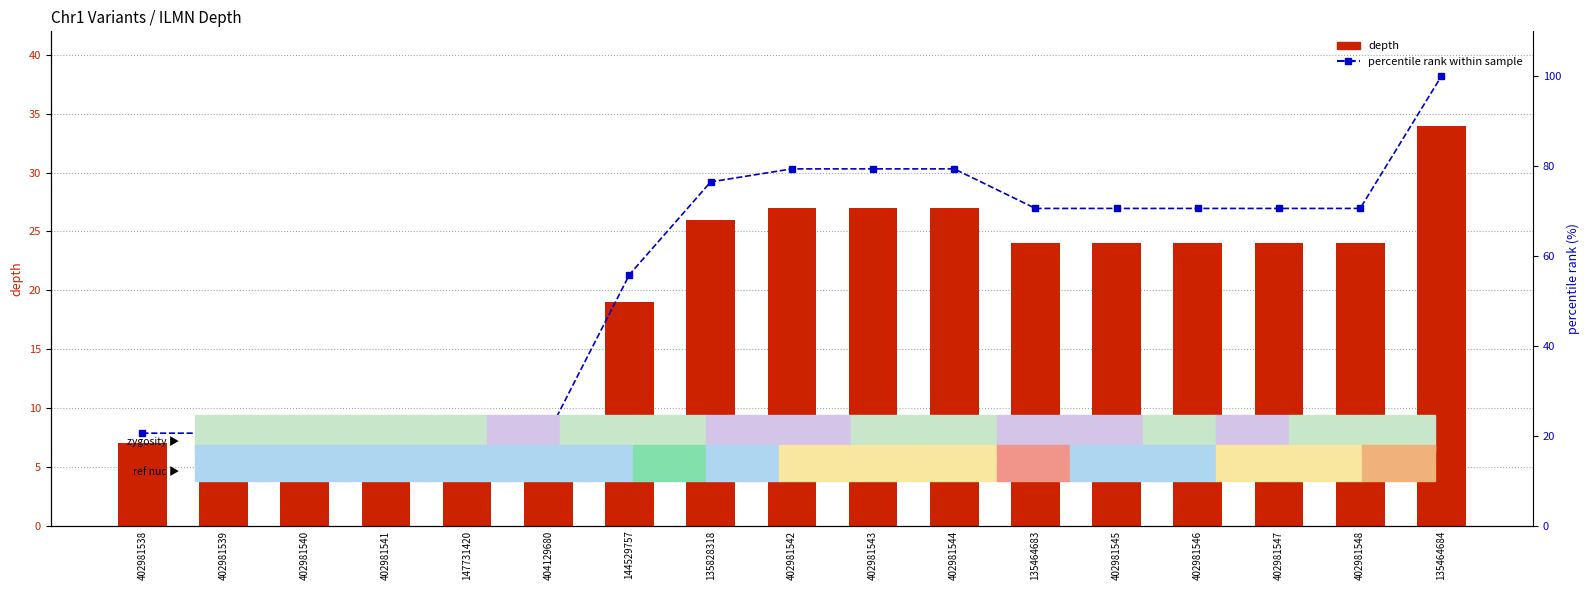

Which category has the highest value in the depth series?

135464684